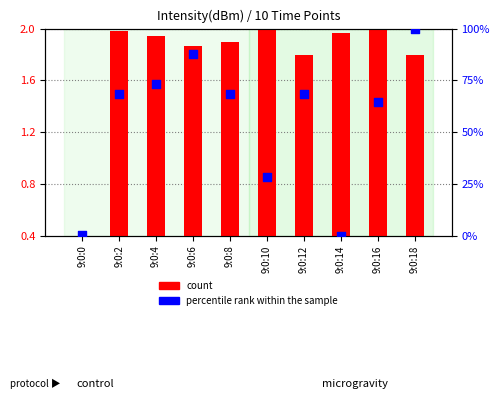

Which series contains the highest Y value?

percentile rank within the sample